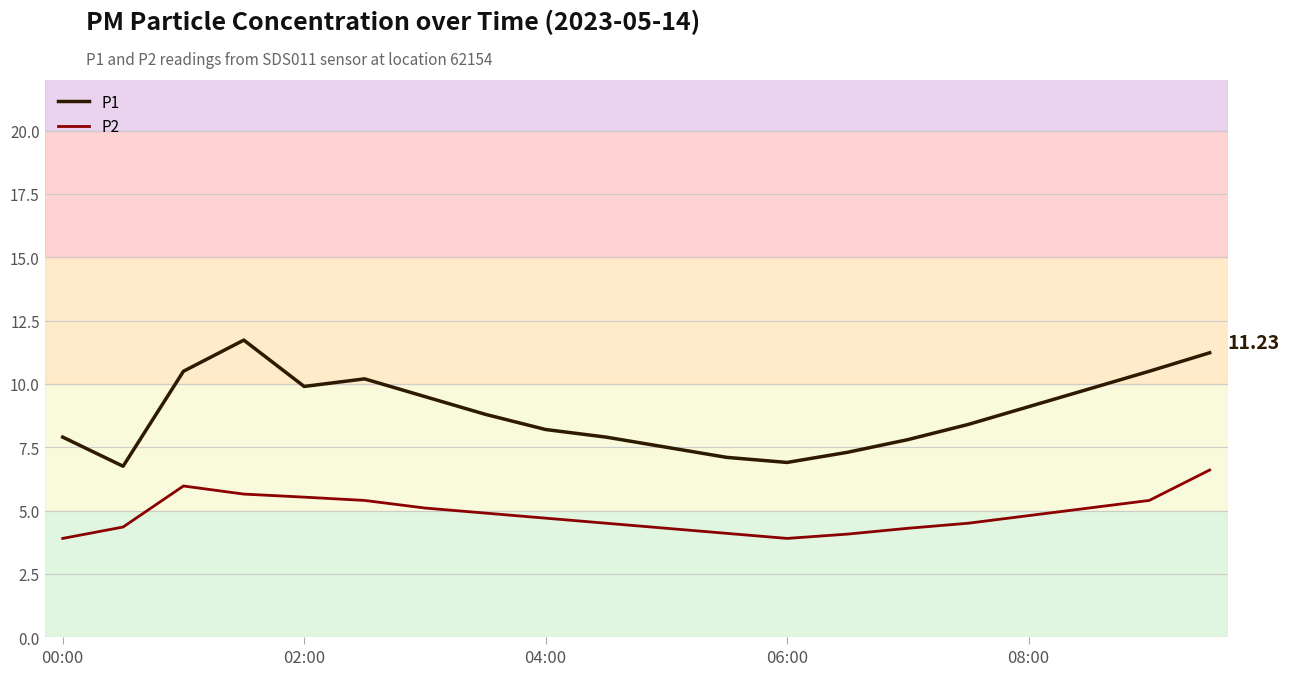

Which series has the widest spread of values?

P1